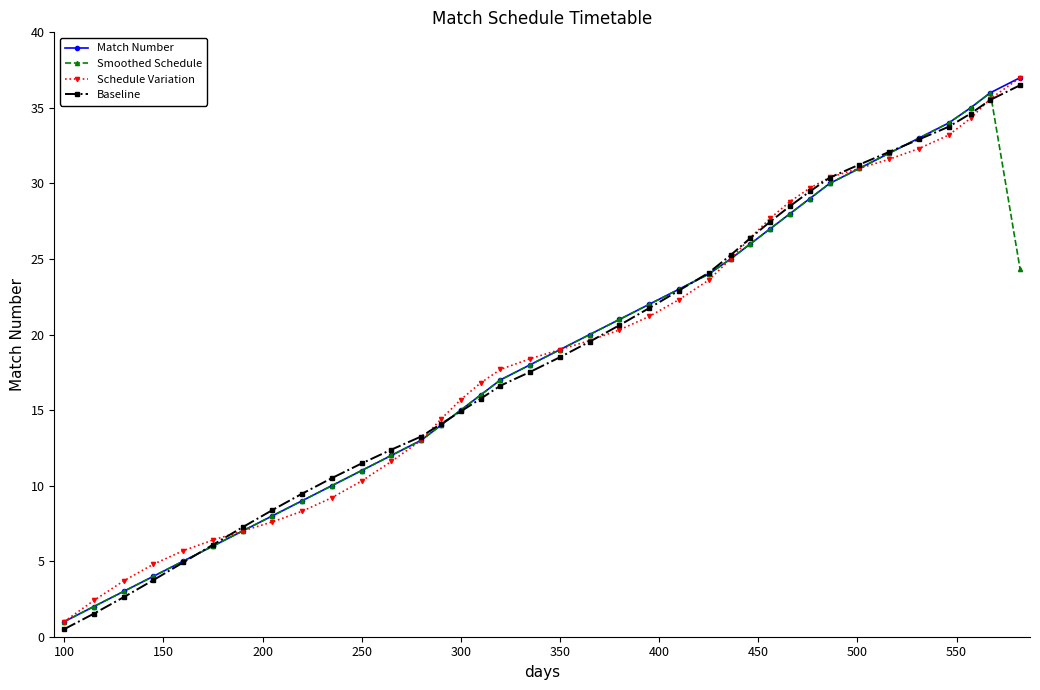

What is the greatest value displayed?

37.0